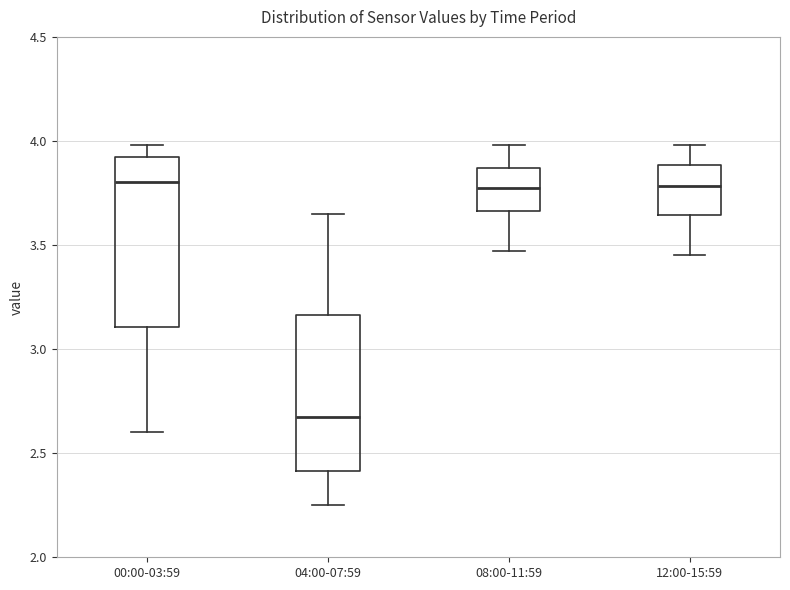

Reading left to right, transcribe this box plot: for each box, give where its median line is, the range the box spans, and where its two whiskers end, as read against the y-axis. The values are not printed on the chart, so give them approximately, as read against the axis.

00:00-03:59: median 3.80, box 3.10 to 3.90, whiskers 2.60 to 4.00
04:00-07:59: median 2.70, box 2.40 to 3.15, whiskers 2.25 to 3.65
08:00-11:59: median 3.80, box 3.65 to 3.85, whiskers 3.45 to 4.00
12:00-15:59: median 3.80, box 3.65 to 3.90, whiskers 3.45 to 4.00